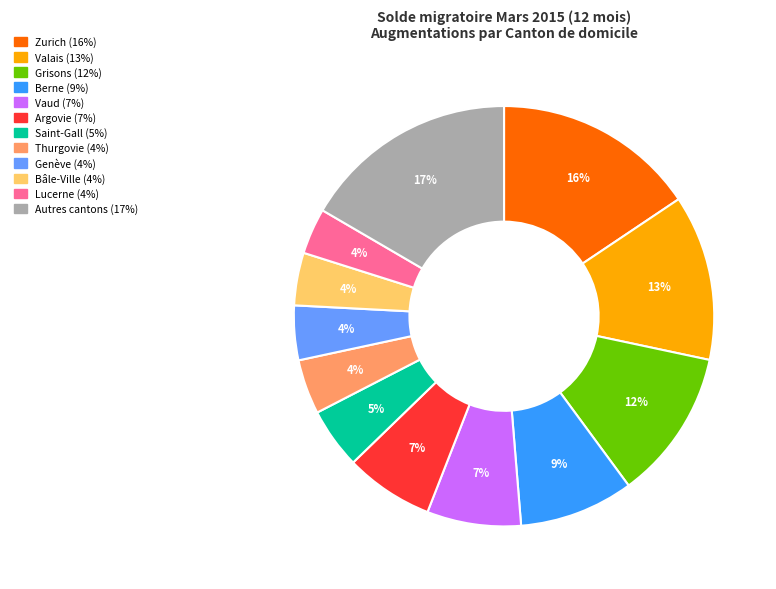

Is there a majority slice in this chart?

No